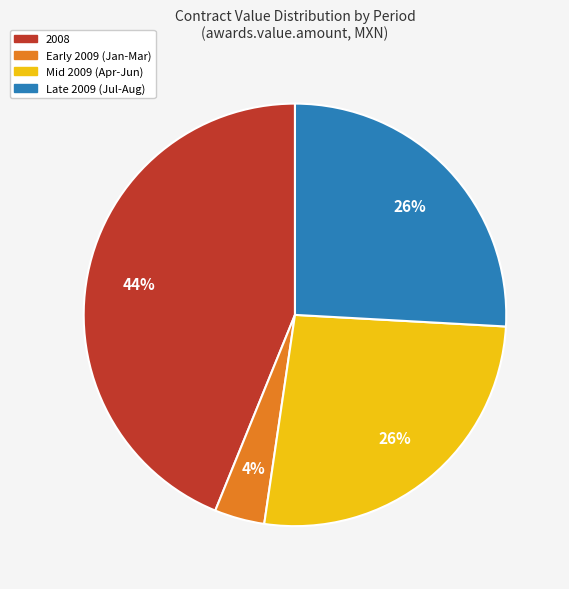

To the nearest percent, what portion does Early 2009 (Jan-Mar) represent?

4%